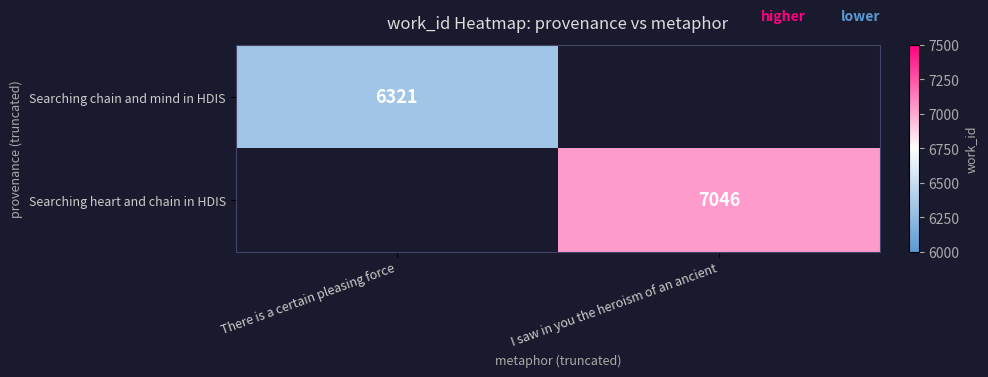

The value of Searching chain and mind in HDIS at There is a certain pleasing force is 6321. True or false?

True